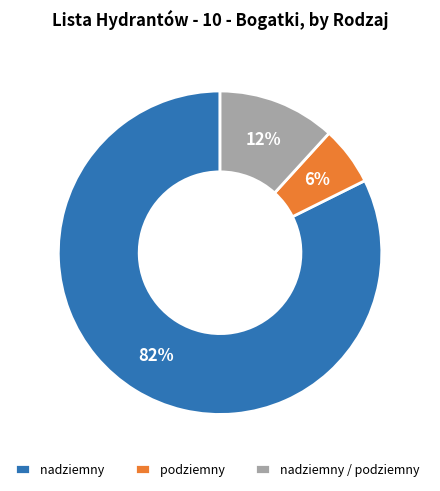

Which has a higher value, nadziemny / podziemny or podziemny?

nadziemny / podziemny